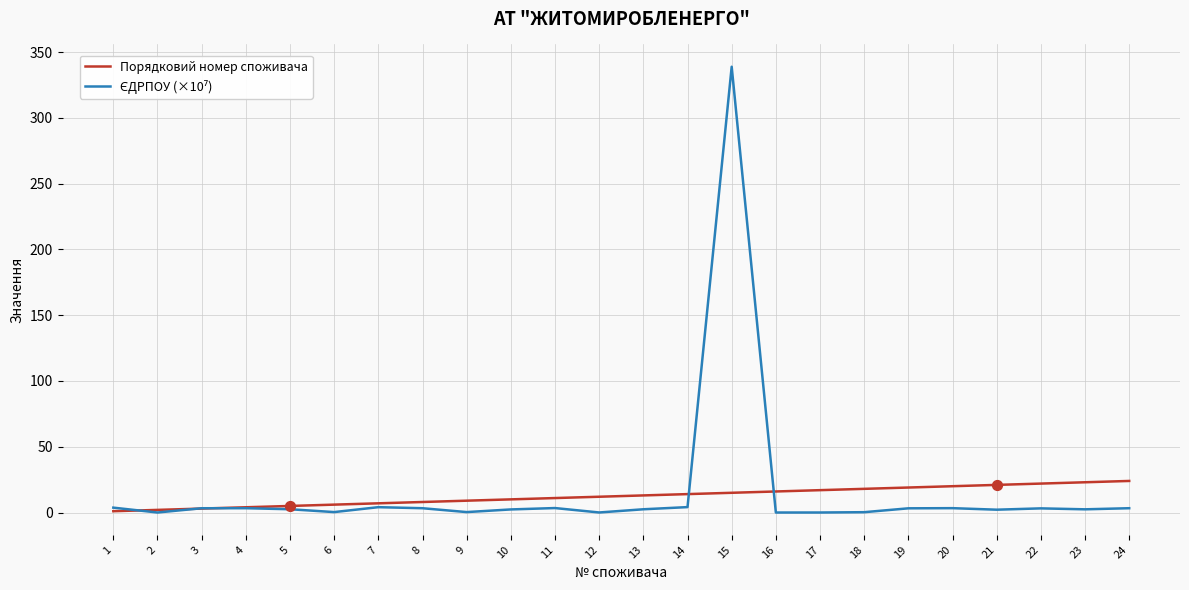

At how many categories does at least one series exceed 163?

1